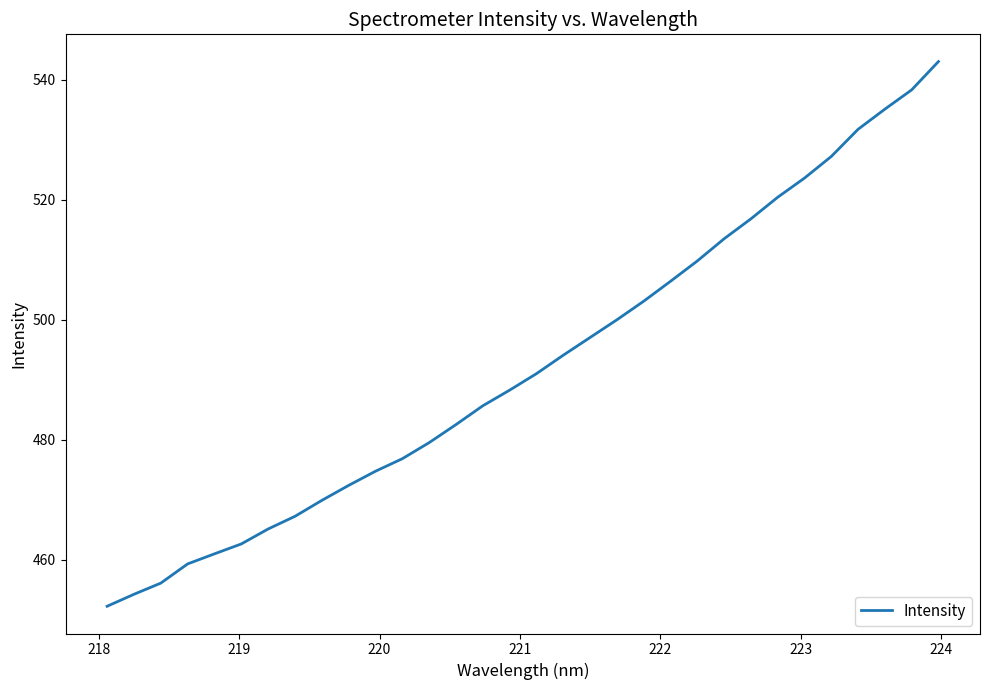

What is the difference between the maximum and minimum values?

90.7